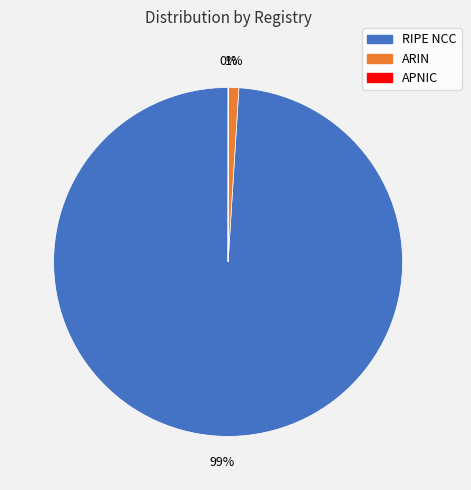

To the nearest percent, what is the difference between the largest and smallest slice percentages?

99%